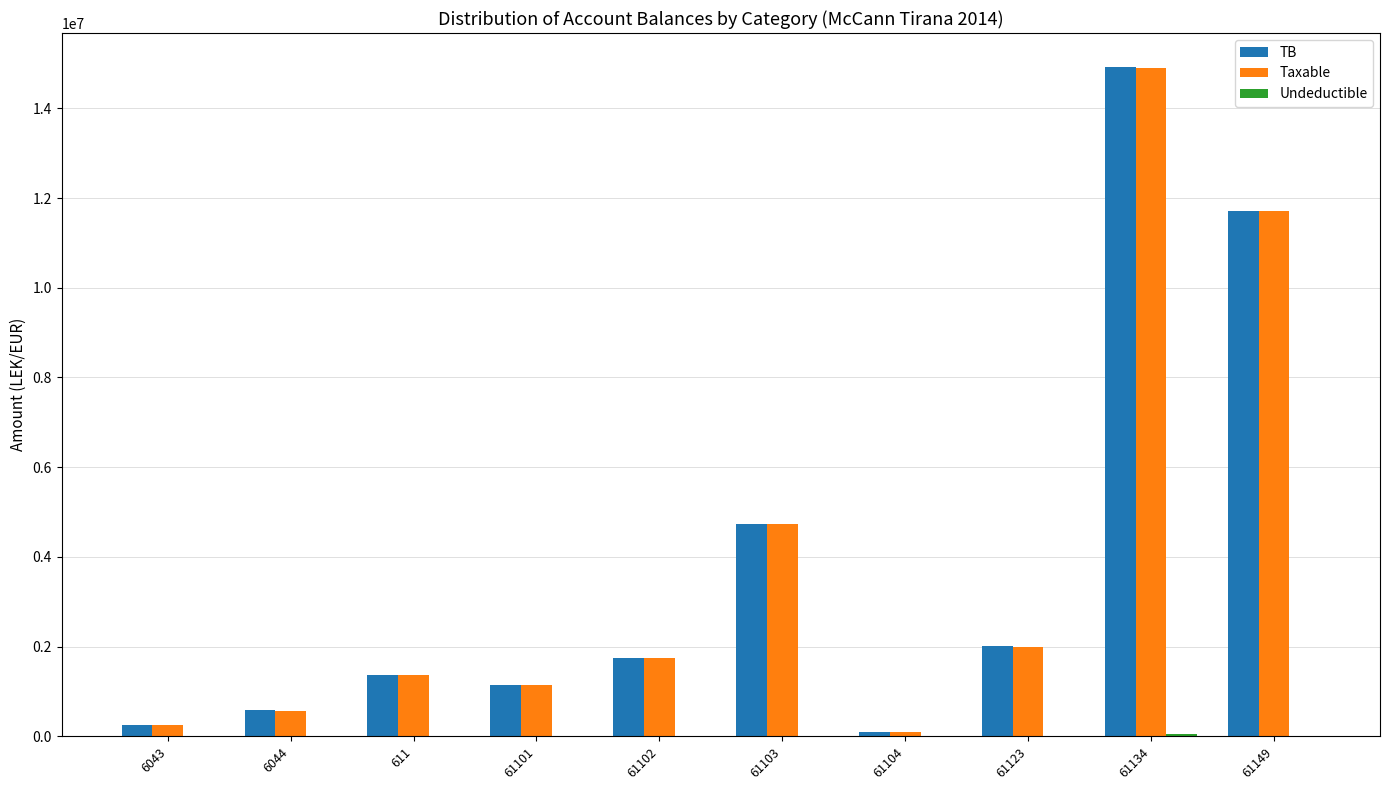

The TB series shows 18665167.0 at 61149. True or false?

False